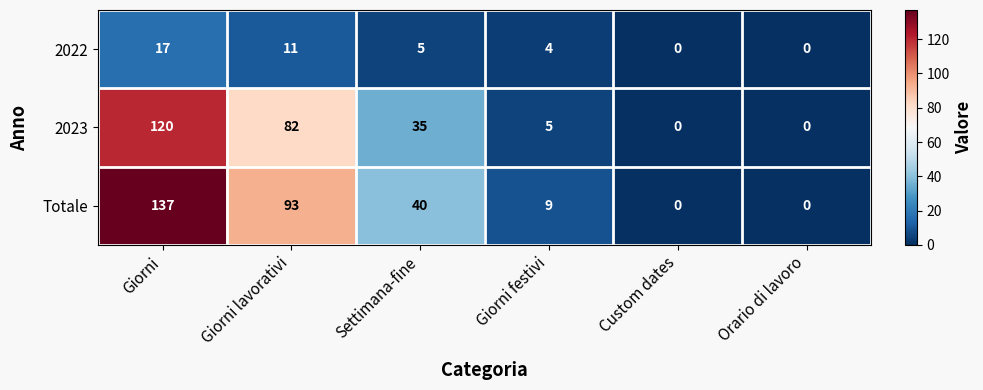

Reading left to right, extract all data points from this chart.

2022: Giorni=17	Giorni lavorativi=11	Settimana-fine=5	Giorni festivi=4	Custom dates=0	Orario di lavoro=0
2023: Giorni=120	Giorni lavorativi=82	Settimana-fine=35	Giorni festivi=5	Custom dates=0	Orario di lavoro=0
Totale: Giorni=137	Giorni lavorativi=93	Settimana-fine=40	Giorni festivi=9	Custom dates=0	Orario di lavoro=0